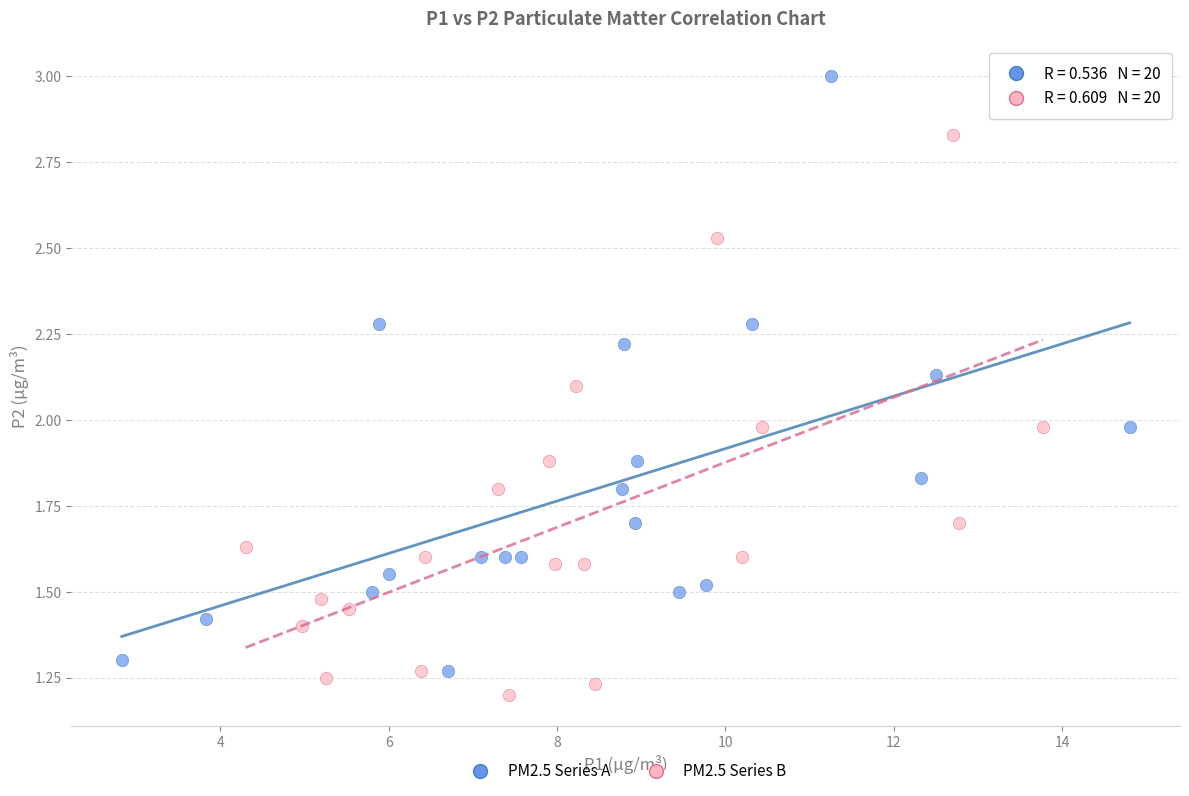

Which series reaches the maximum Y coordinate?

PM2.5 Series A